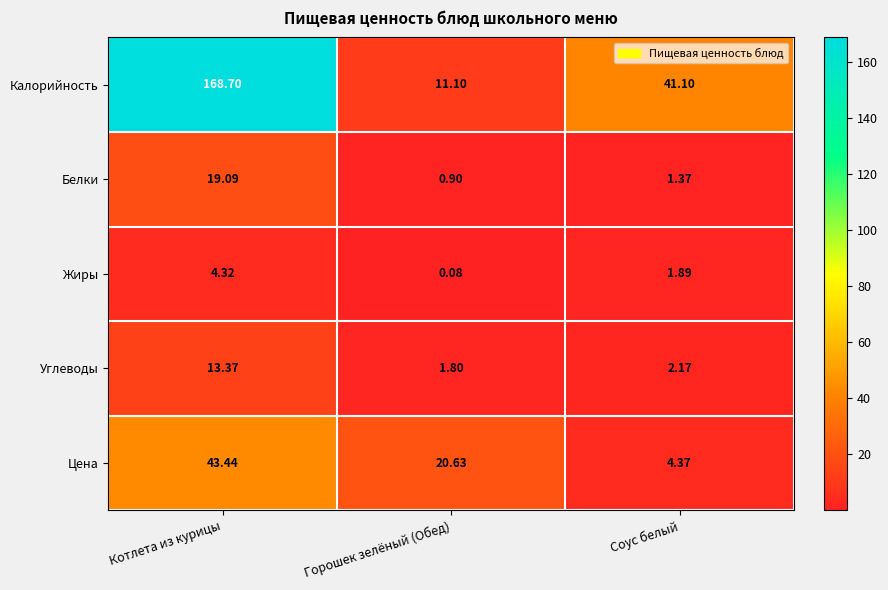

Rank the series by their maximum value, from lowest to highest.

Жиры, Углеводы, Белки, Цена, Калорийность